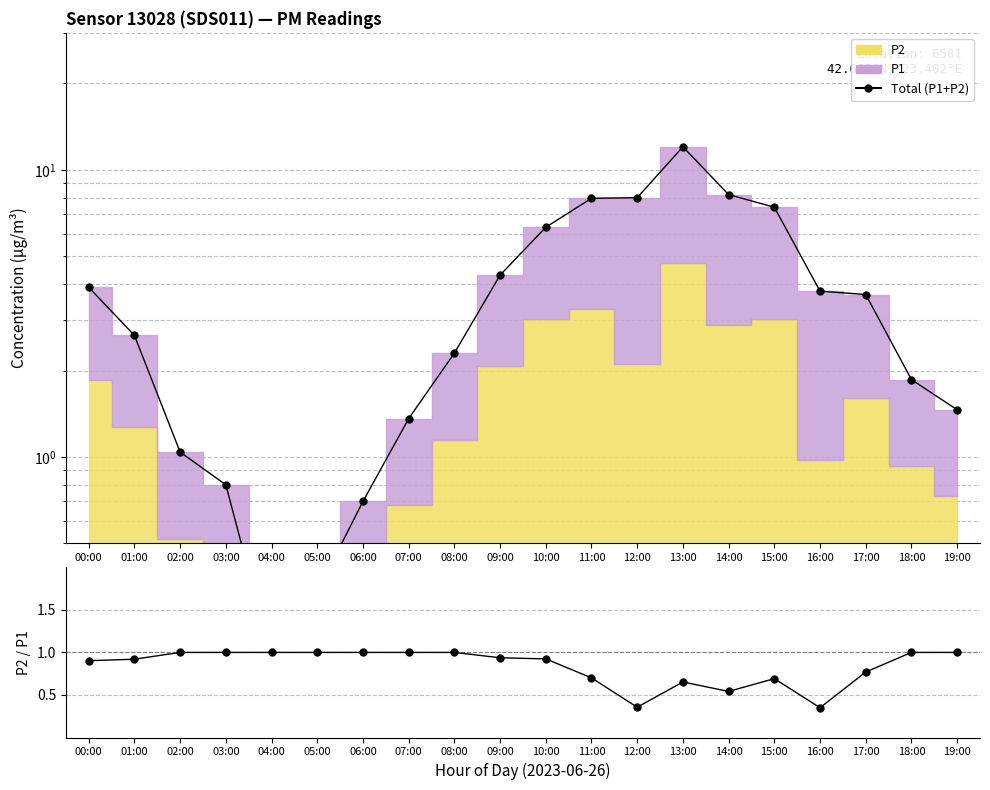

How many data points in Total (P1+P2) are less than 3?

10